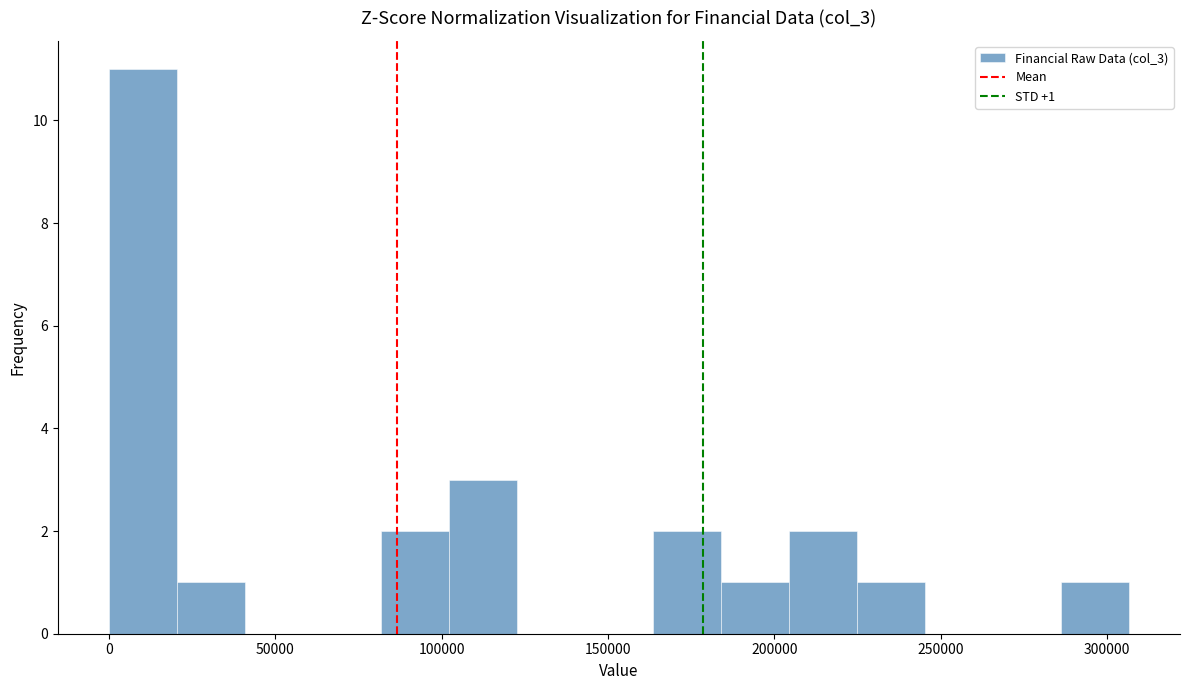

Over which range of the x-axis is the bar tallest?

0 to 20000